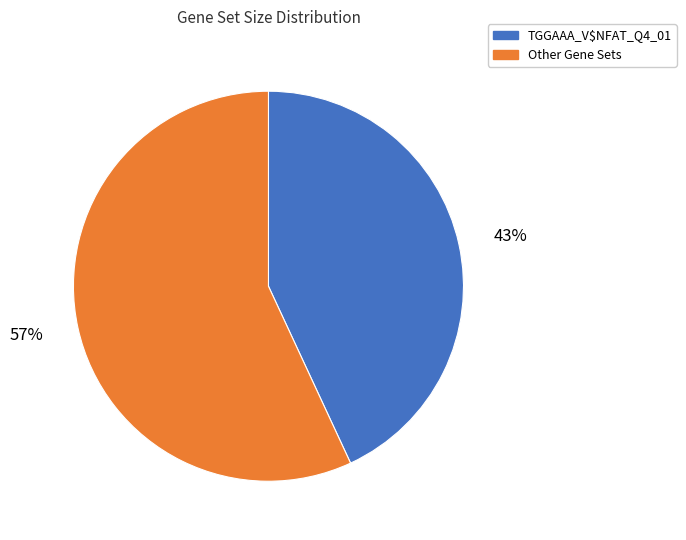

What is the ratio of the value at TGGAAA_V$NFAT_Q4_01 to the value at Other Gene Sets?

0.8